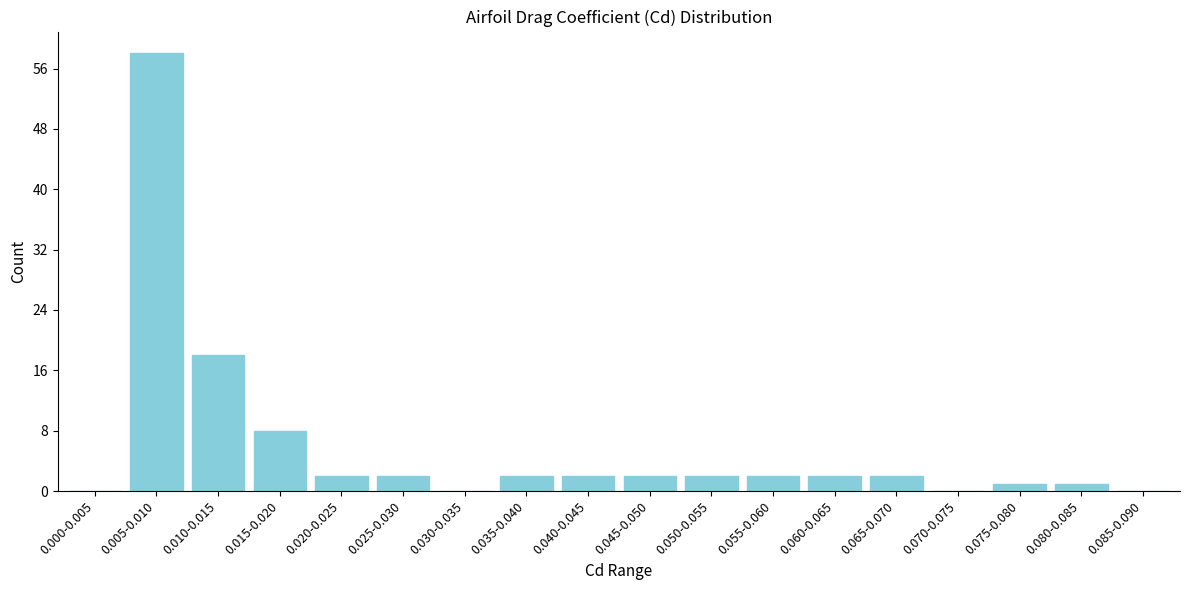

Reading right to left, extract all data points from this chart.

0.085-0.090=0	0.080-0.085=1	0.075-0.080=1	0.070-0.075=0	0.065-0.070=2	0.060-0.065=2	0.055-0.060=2	0.050-0.055=2	0.045-0.050=2	0.040-0.045=2	0.035-0.040=2	0.030-0.035=0	0.025-0.030=2	0.020-0.025=2	0.015-0.020=8	0.010-0.015=18	0.005-0.010=58	0.000-0.005=0